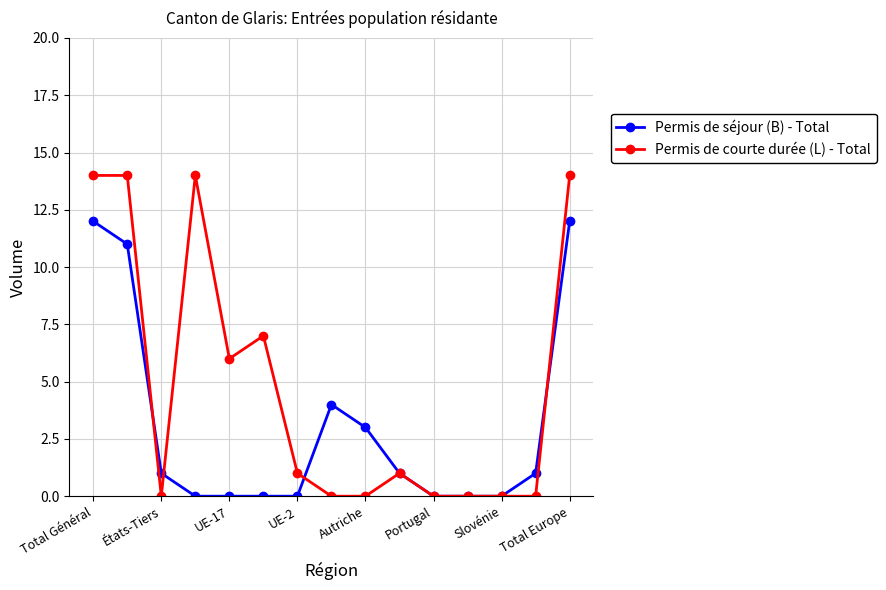

What is the difference between the maximum and minimum values in the Permis de séjour (B) - Total series?

12